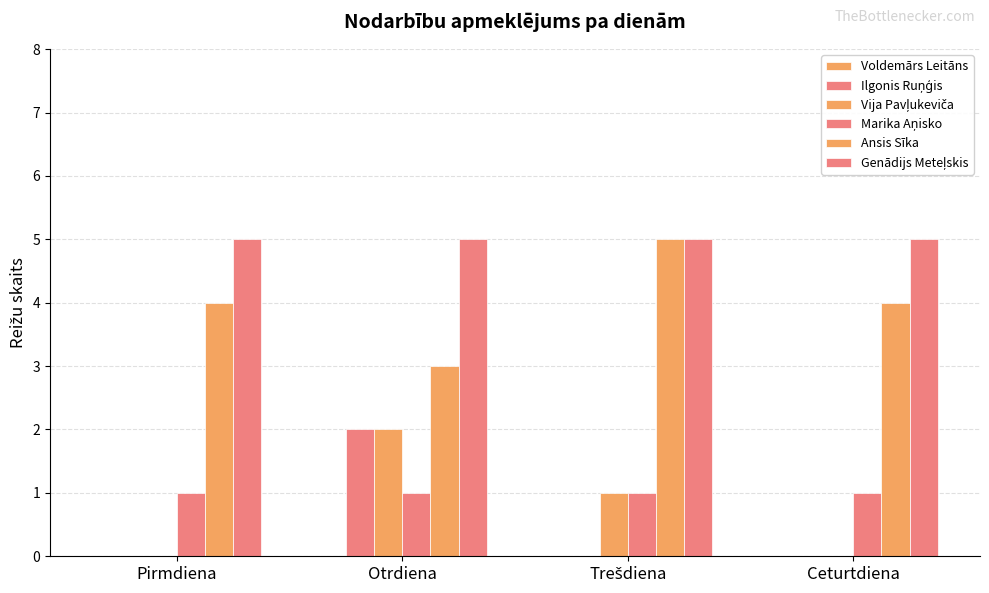

Are the bars grouped side by side (vs. stacked)?

Yes